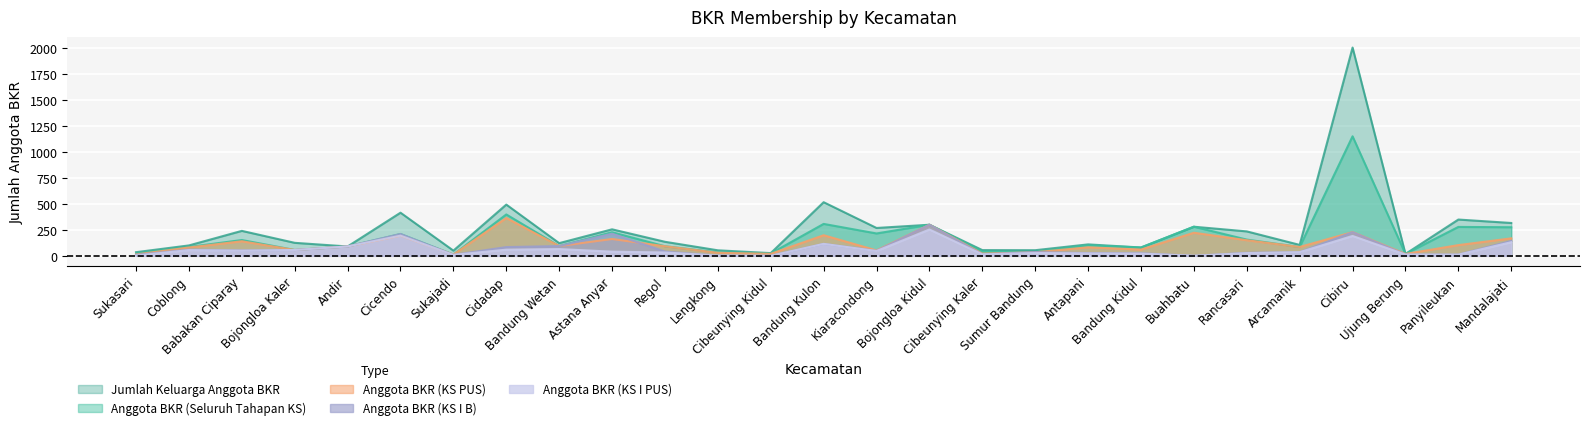

What position from the left is Cicendo?

6